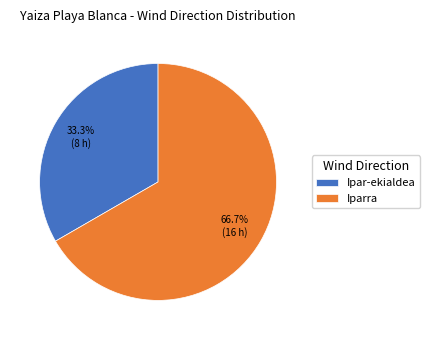

Which category has the smallest portion of the pie?

Ipar-ekialdea